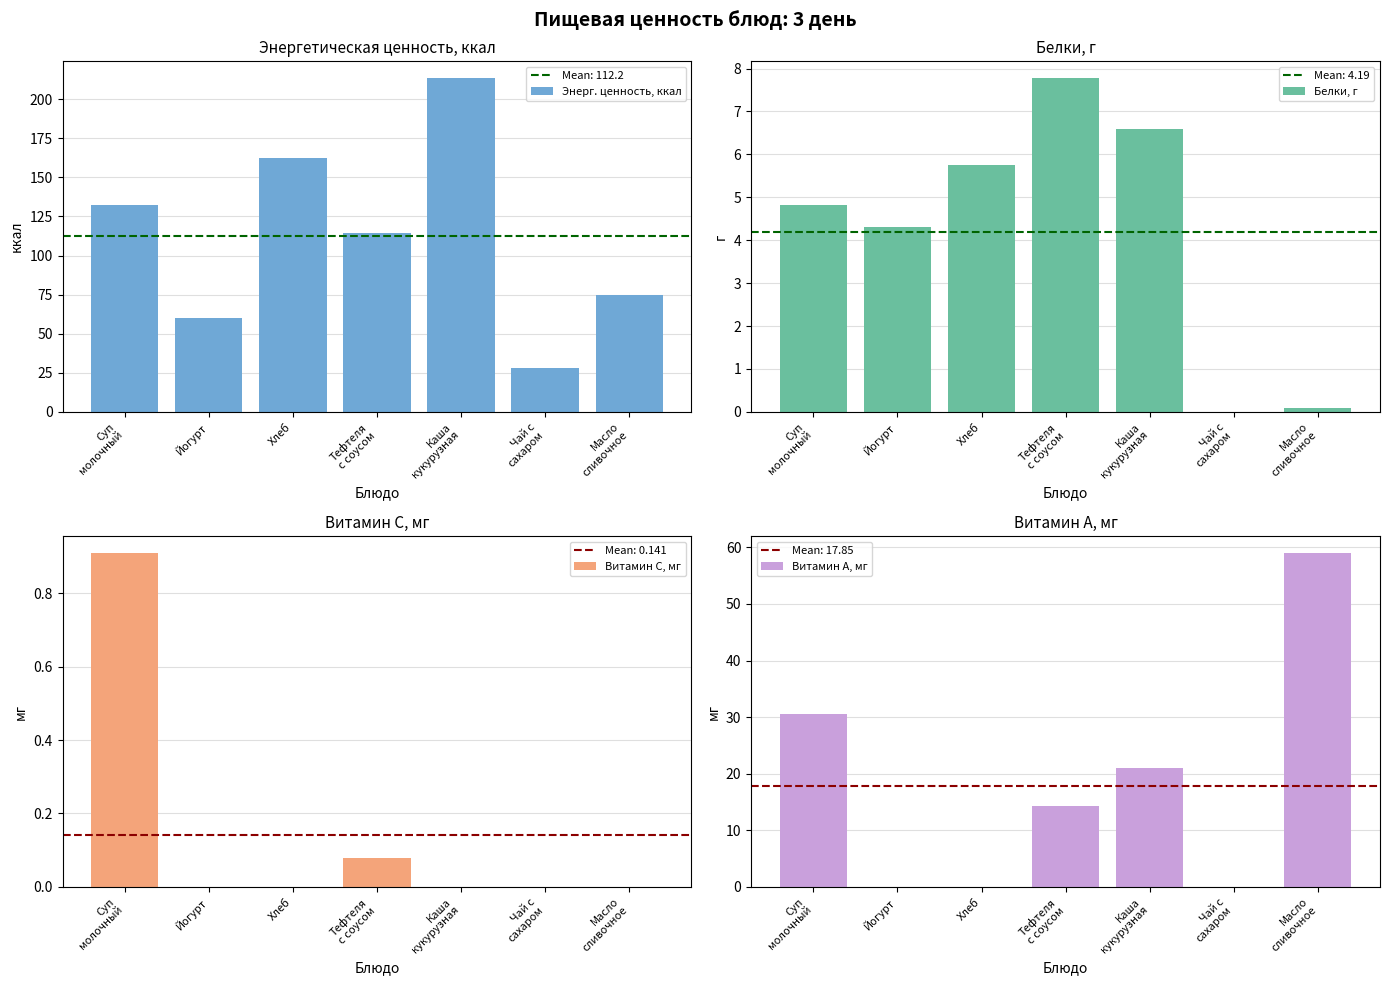

What is the label of the 5th bar from the right?

Хлеб